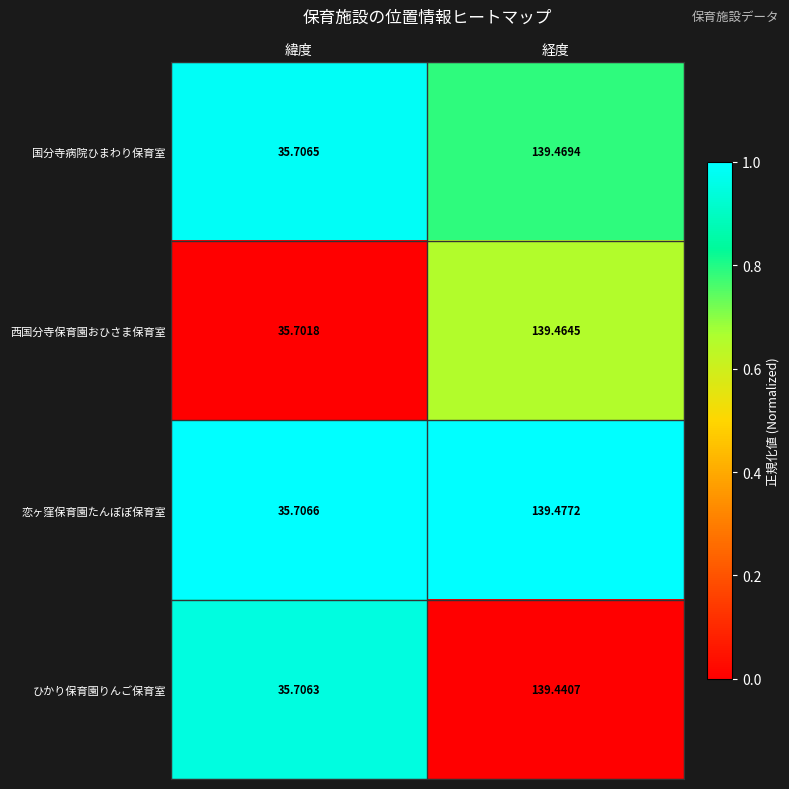

At which label is 恋ヶ窪保育園たんぽぽ保育室 closest to 87?

緯度